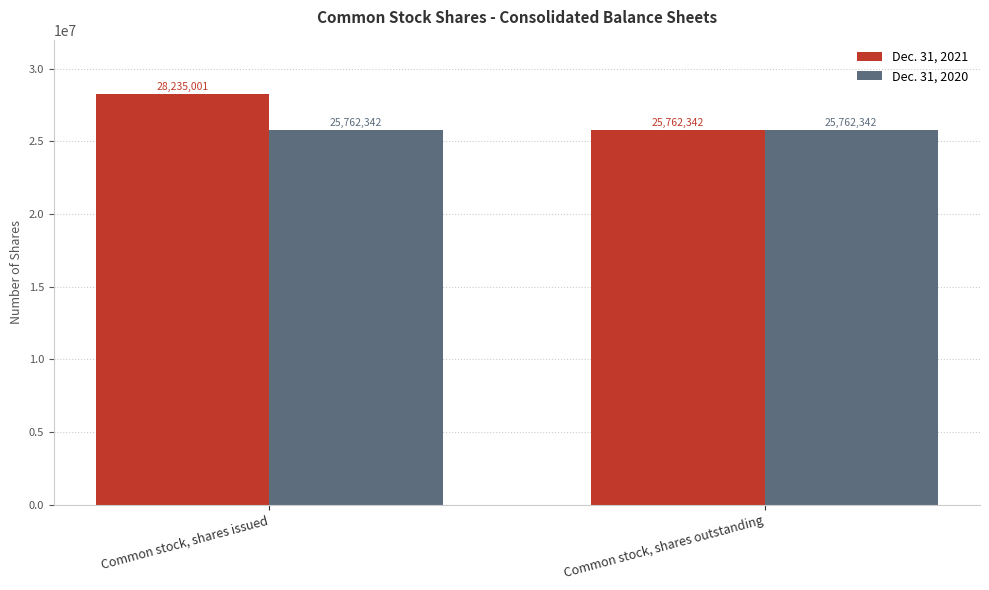

The value of Dec. 31, 2021 at Common stock, shares issued is 28235001. True or false?

True